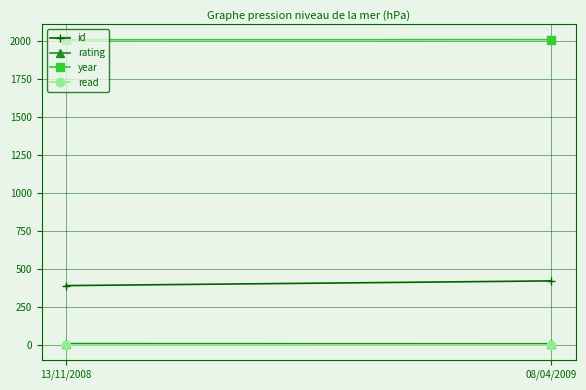

List the series in order of their peak value, lowest first.

read, rating, id, year